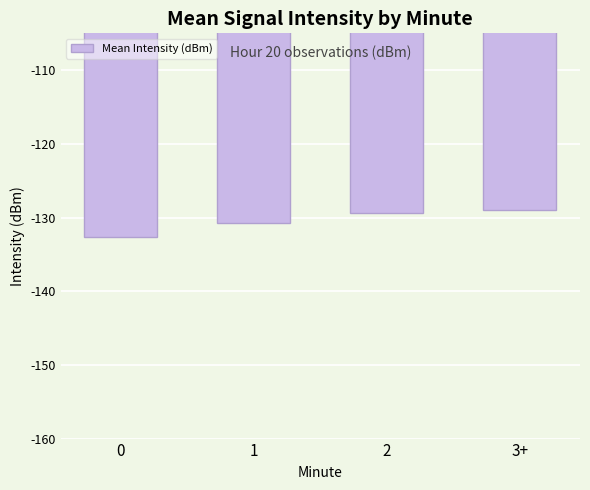

What position from the right is 0?

4